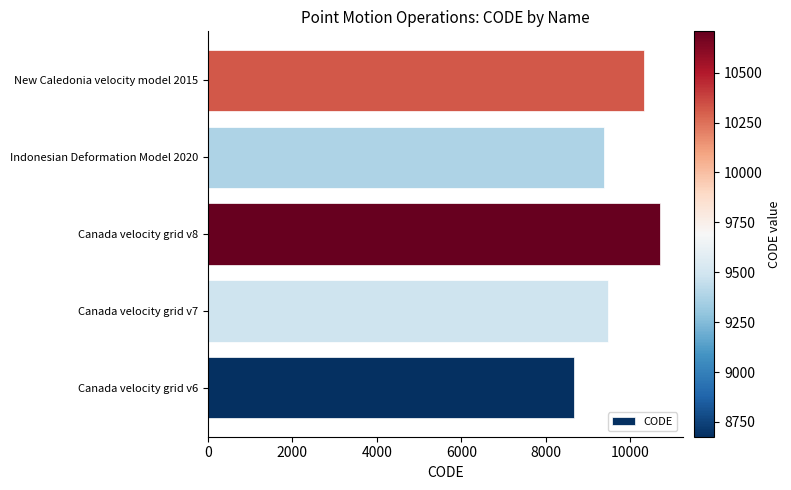

Rank the categories by value from highest to lowest.

Canada velocity grid v8, New Caledonia velocity model 2015, Canada velocity grid v7, Indonesian Deformation Model 2020, Canada velocity grid v6